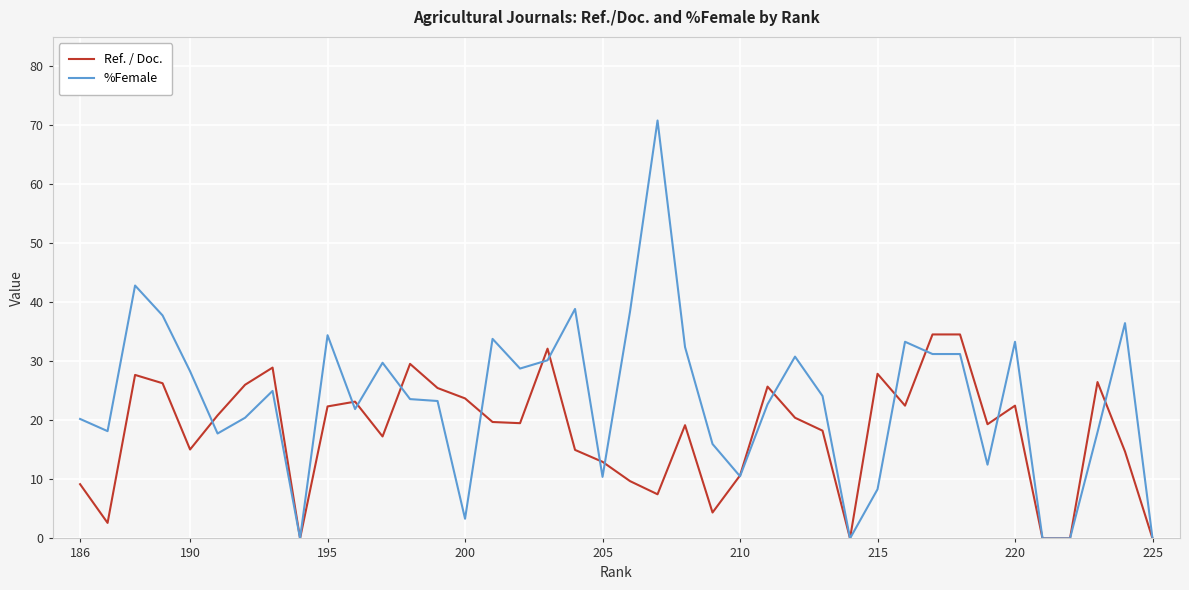

Rank the series by their maximum value, from highest to lowest.

%Female, Ref. / Doc.